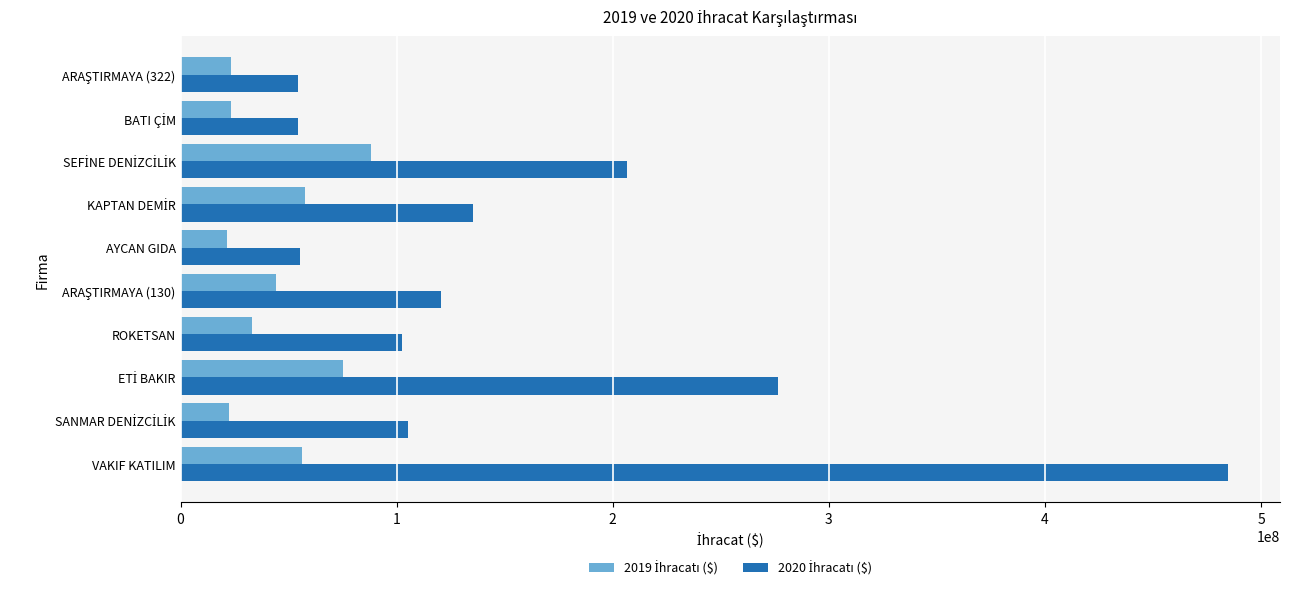

What is the smallest value displayed?

21708858.6